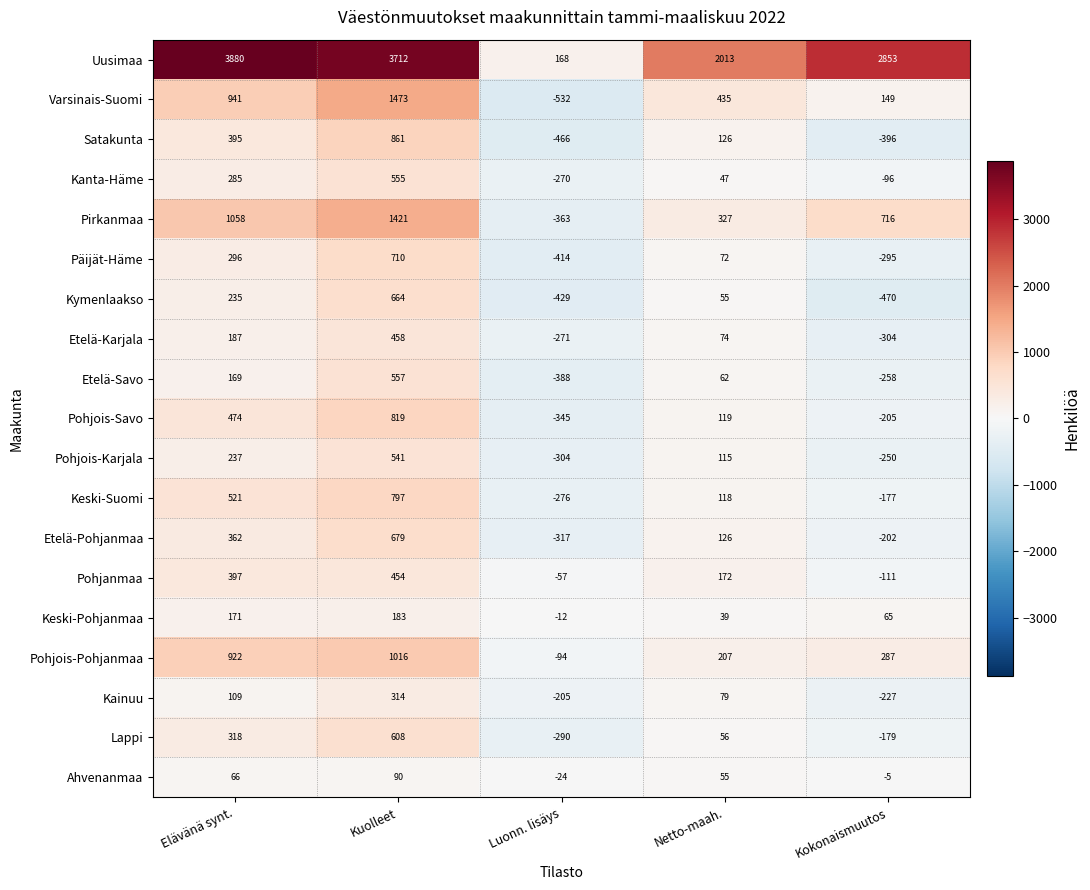

Rank the series by their maximum value, from highest to lowest.

Uusimaa, Varsinais-Suomi, Pirkanmaa, Pohjois-Pohjanmaa, Satakunta, Pohjois-Savo, Keski-Suomi, Päijät-Häme, Etelä-Pohjanmaa, Kymenlaakso, Lappi, Etelä-Savo, Kanta-Häme, Pohjois-Karjala, Etelä-Karjala, Pohjanmaa, Kainuu, Keski-Pohjanmaa, Ahvenanmaa